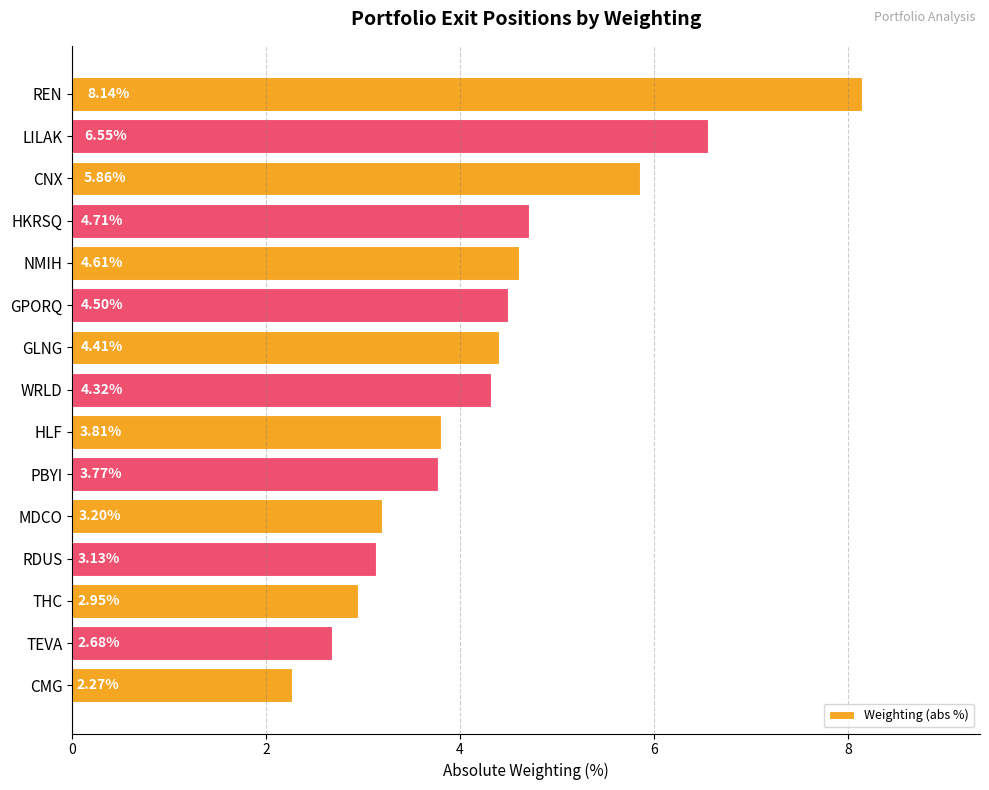

Rank the categories by value from lowest to highest.

CMG, TEVA, THC, RDUS, MDCO, PBYI, HLF, WRLD, GLNG, GPORQ, NMIH, HKRSQ, CNX, LILAK, REN